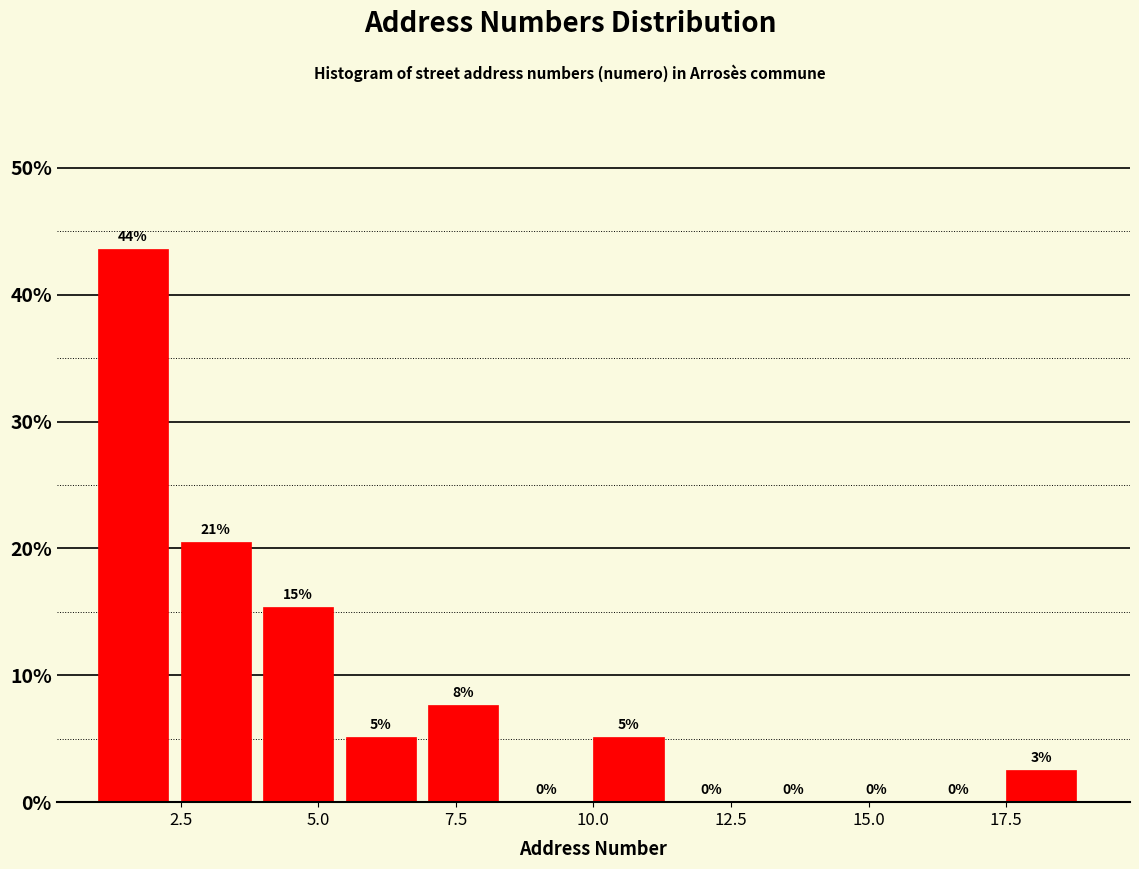

Around what value on the x-axis is the tallest bar? Give the approximate position of its centre, as read against the axis.

1.5